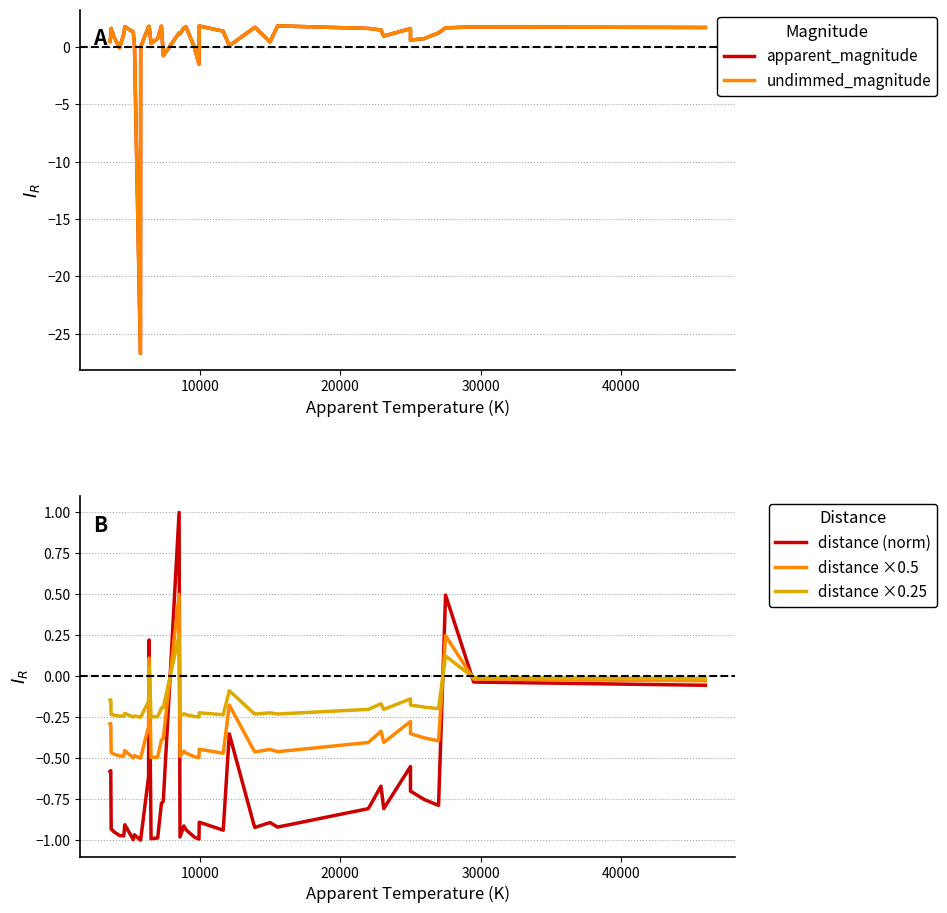

What are all the series names shown in the legend?

apparent_magnitude, undimmed_magnitude, distance (norm), distance ×0.5, distance ×0.25